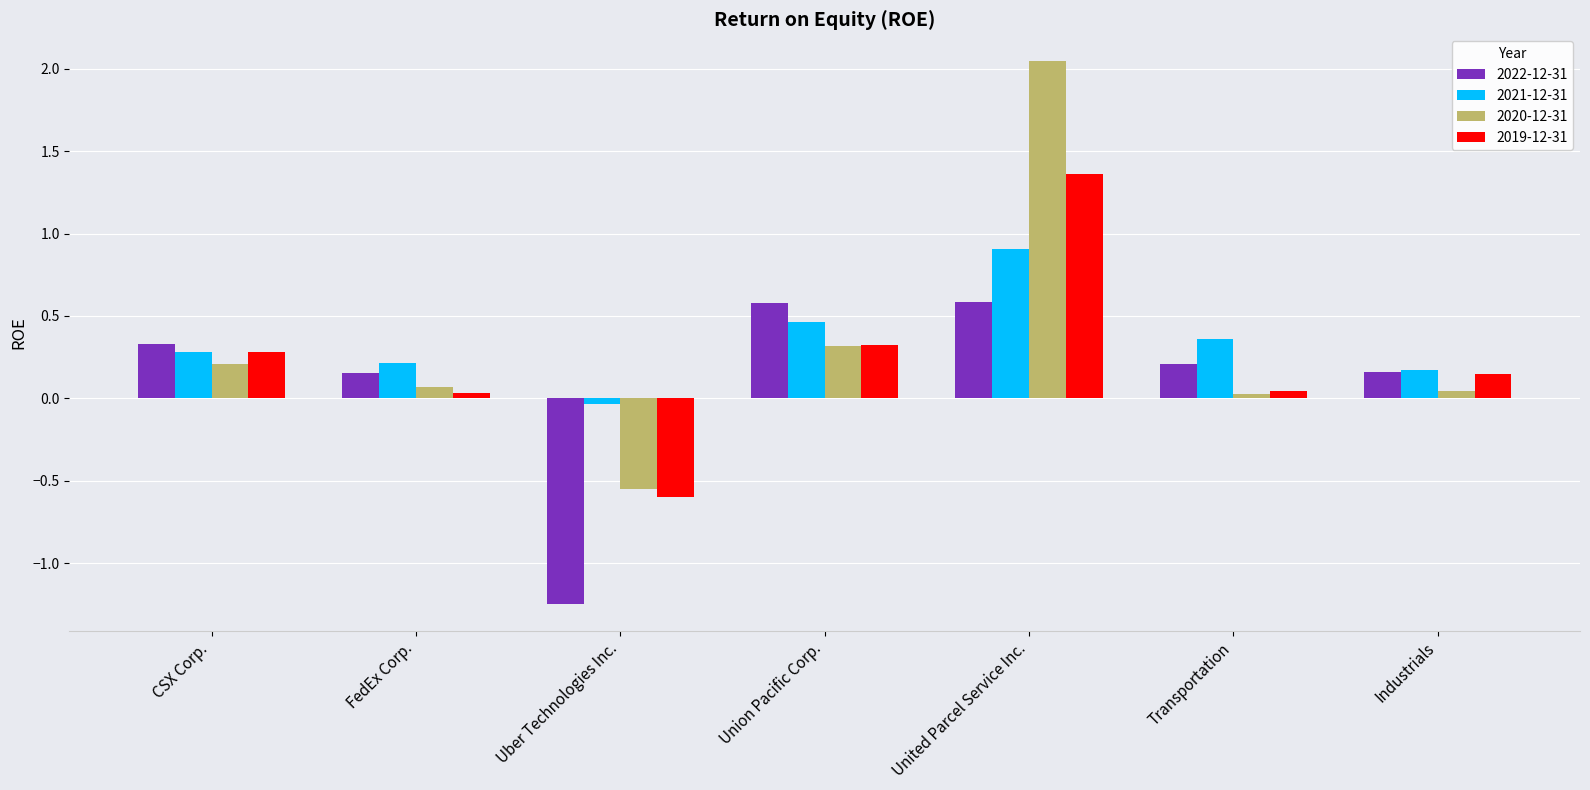

At United Parcel Service Inc., list the series in order from largest to smallest.

2020-12-31, 2019-12-31, 2021-12-31, 2022-12-31